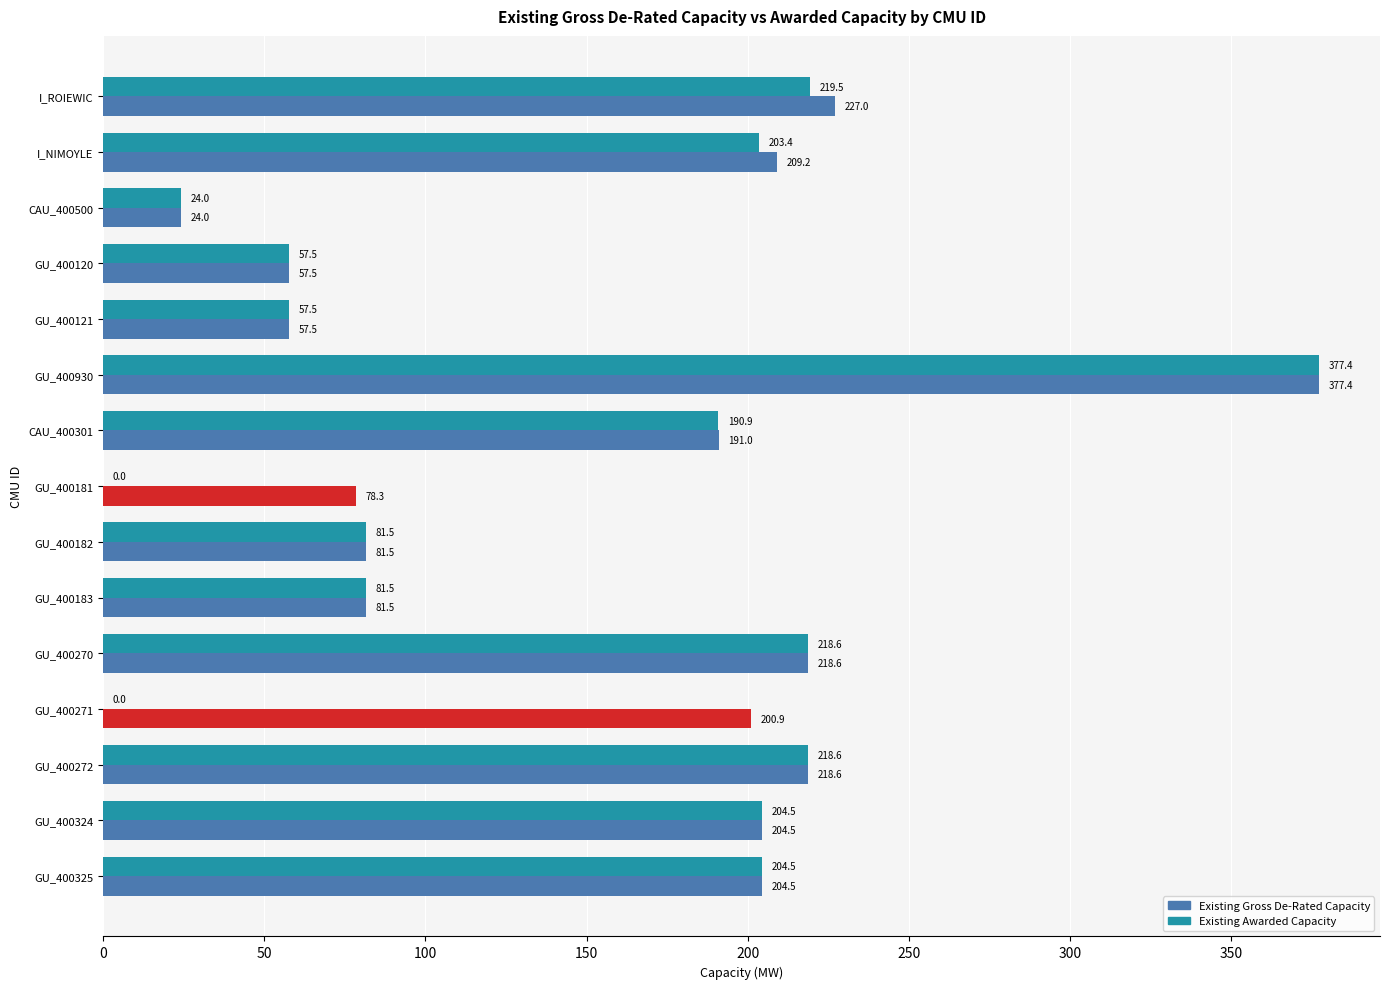

List the series in order of their peak value, highest first.

Existing Gross De-Rated Capacity, Existing Awarded Capacity